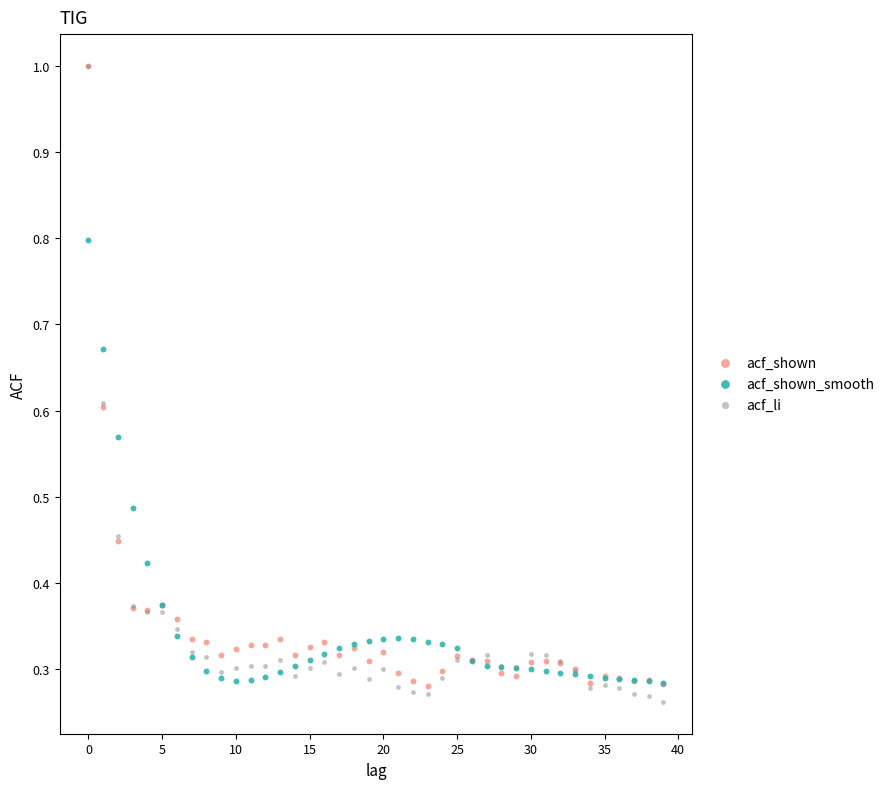

Which series has the largest Y range (max minus min)?

acf_li